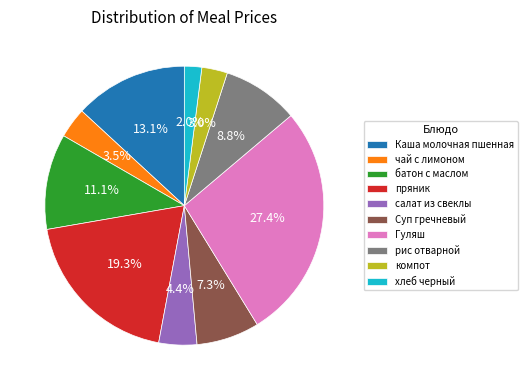

How many slices are in this pie chart?

10